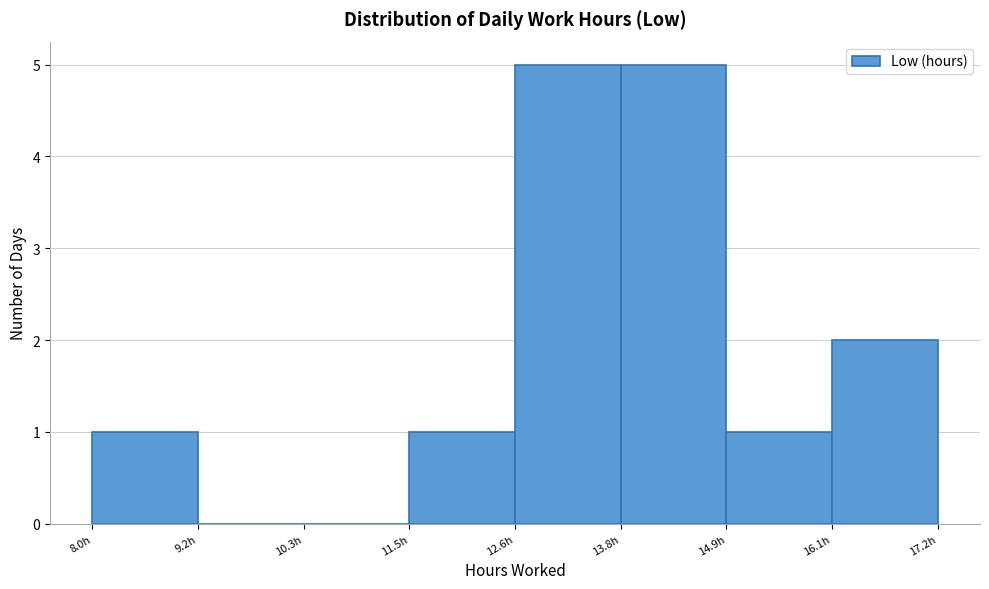

Reading left to right, transcribe this chart: for each bar, give the range it covers on the x-axis and its height. Neither the bar edges nor the heights are printed on the chart, so give them approximately, as read against the axes.

8.0 to 9.2: 1
9.2 to 10.4: 0
10.4 to 11.4: 0
11.4 to 12.6: 1
12.6 to 13.8: 5
13.8 to 15.0: 5
15.0 to 16.0: 1
16.0 to 17.2: 2